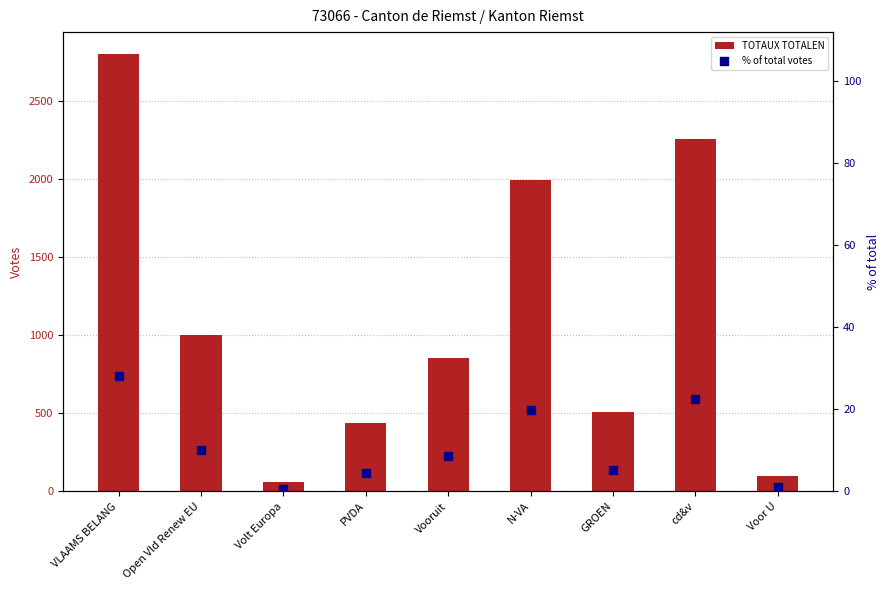

Is the value of % of total votes at VLAAMS BELANG greater than the value of TOTAUX TOTALEN at N-VA?

No